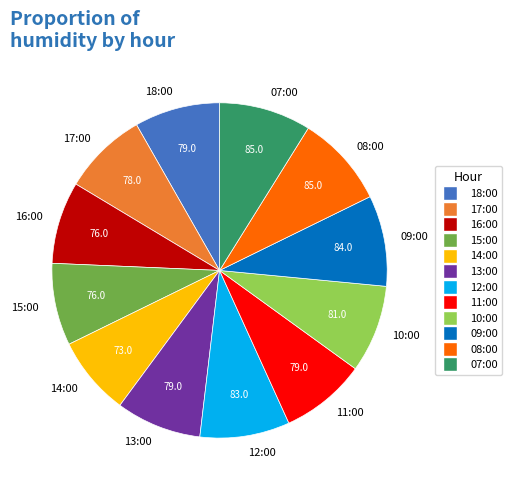

What is the ratio of the value at 18:00 to the value at 13:00?

1.0